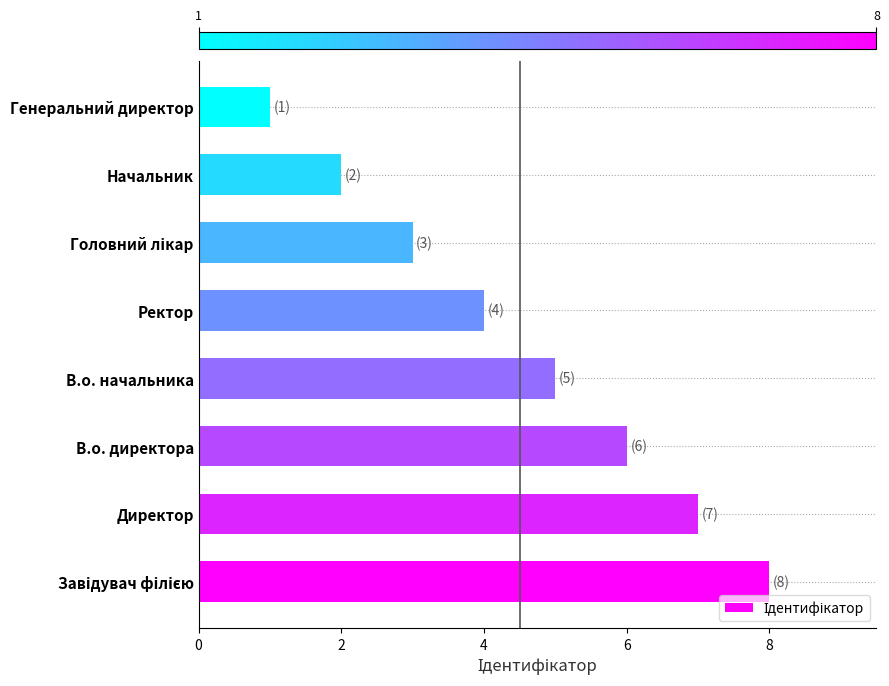

At which category does the chart reach its minimum across all series?

Генеральний директор